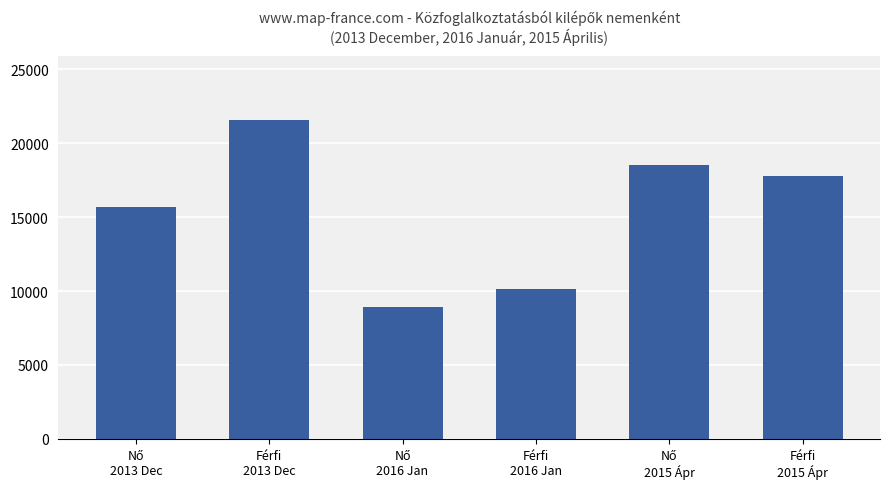

Reading right to left, what are all the values shown in this chart?

17744	18508	10136	8947	21590	15673